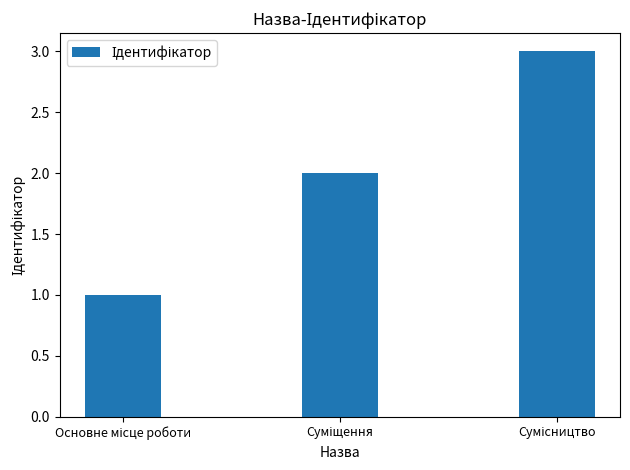

What is the sum of all values?

6